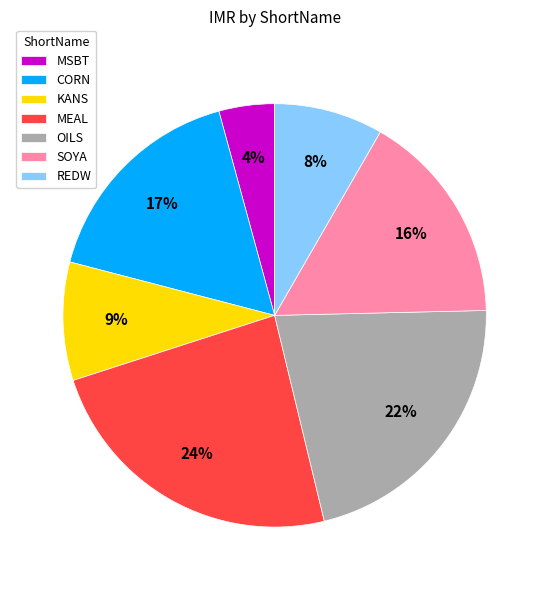

What percentage is the MEAL slice, to the nearest percent?

24%